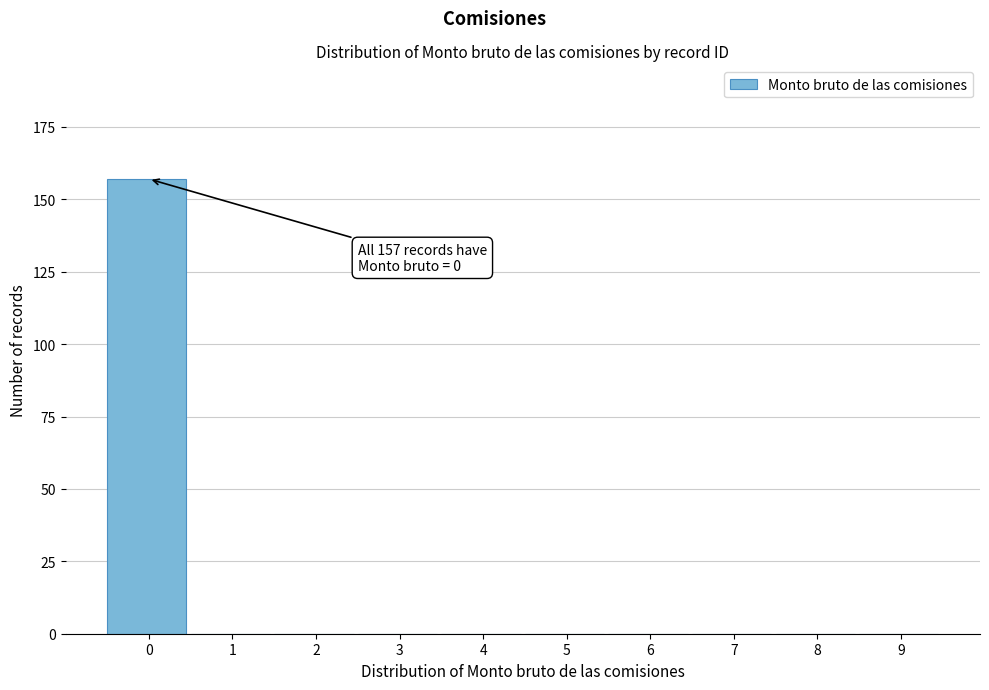

Reading right to left, transcribe all the data shown in this chart.

9=0	8=0	7=0	6=0	5=0	4=0	3=0	2=0	1=0	0=157